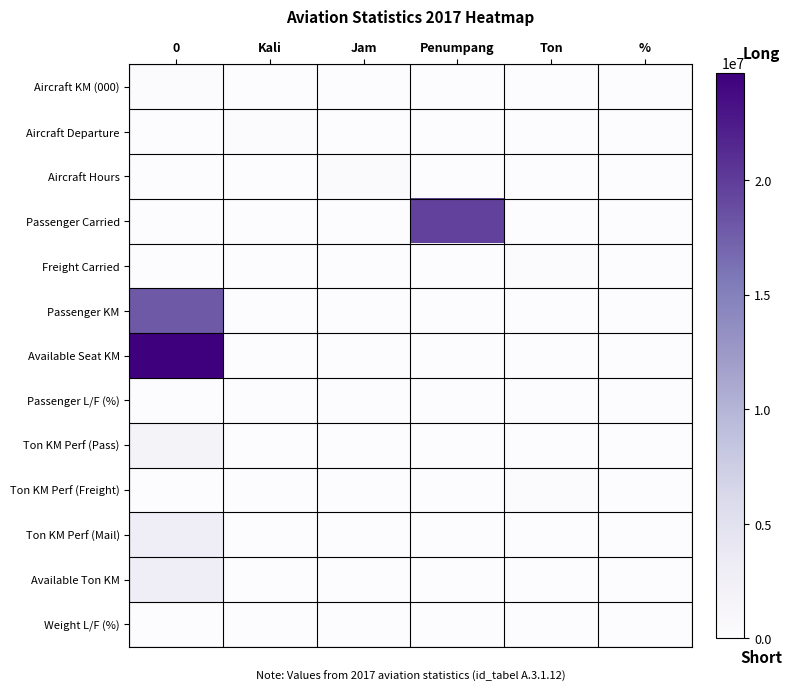

Reading right to left, what are all the values shown in this chart?

Aircraft KM (000): %=0	Ton=0	Penumpang=0	Jam=0	Kali=0	0=164530
Aircraft Departure: %=0	Ton=0	Penumpang=0	Jam=0	Kali=191178	0=0
Aircraft Hours: %=0	Ton=0	Penumpang=0	Jam=322565	Kali=0	0=0
Passenger Carried: %=0	Ton=0	Penumpang=19601133	Jam=0	Kali=0	0=0
Freight Carried: %=0	Ton=258285	Penumpang=0	Jam=0	Kali=0	0=0
Passenger KM: %=0	Ton=0	Penumpang=0	Jam=0	Kali=0	0=17909204
Available Seat KM: %=0	Ton=0	Penumpang=0	Jam=0	Kali=0	0=24691407
Passenger L/F (%): %=73	Ton=0	Penumpang=0	Jam=0	Kali=0	0=0
Ton KM Perf (Pass): %=0	Ton=0	Penumpang=0	Jam=0	Kali=0	0=1737193
Ton KM Perf (Freight): %=0	Ton=281075	Penumpang=0	Jam=0	Kali=0	0=0
Ton KM Perf (Mail): %=0	Ton=0	Penumpang=0	Jam=0	Kali=0	0=3009575
Available Ton KM: %=0	Ton=0	Penumpang=0	Jam=0	Kali=0	0=3009575
Weight L/F (%): %=67	Ton=0	Penumpang=0	Jam=0	Kali=0	0=0